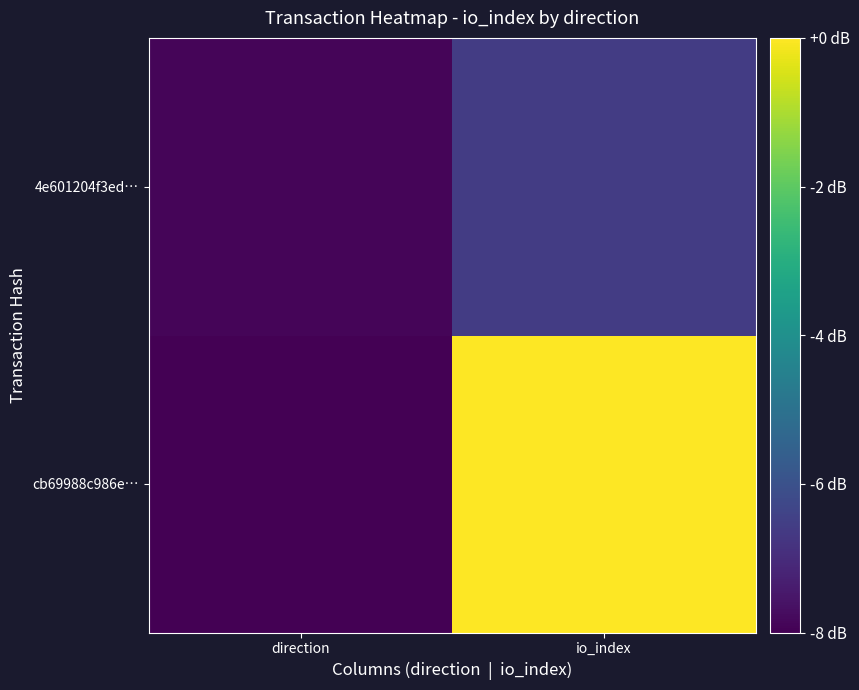

At which category does the chart reach its minimum across all series?

direction